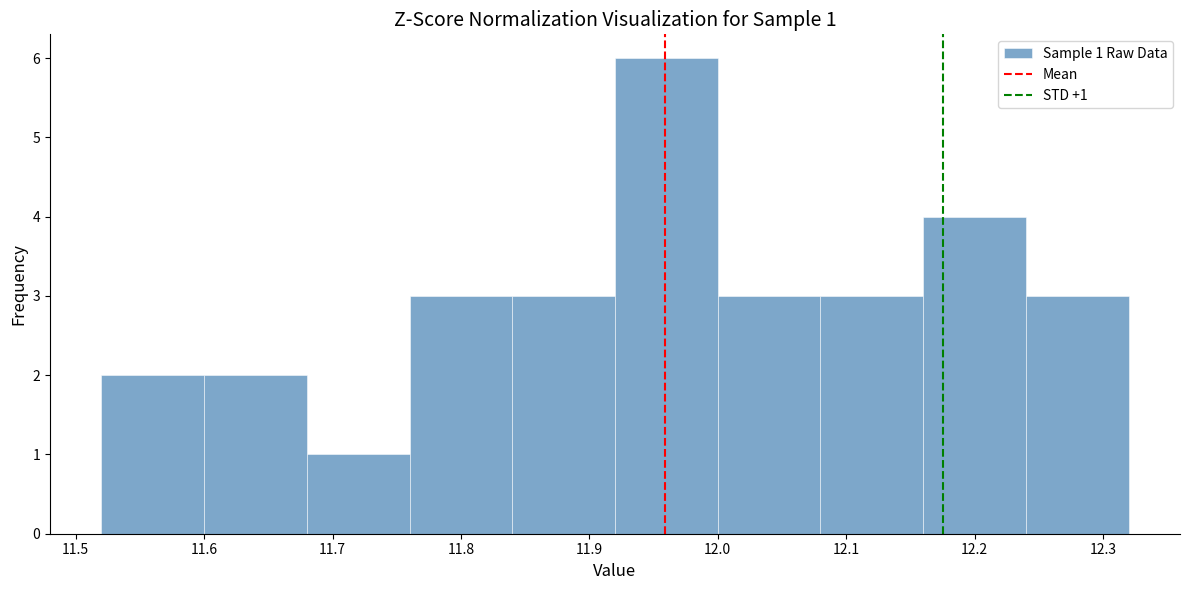

Which range on the x-axis has the tallest bar?

11.92 to 12.00